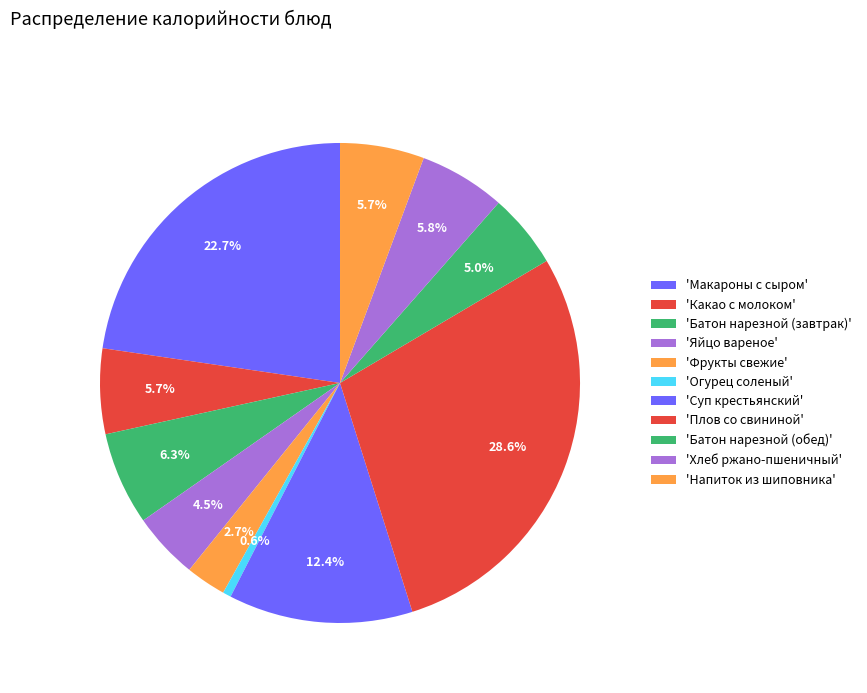

How many slices are in this pie chart?

11